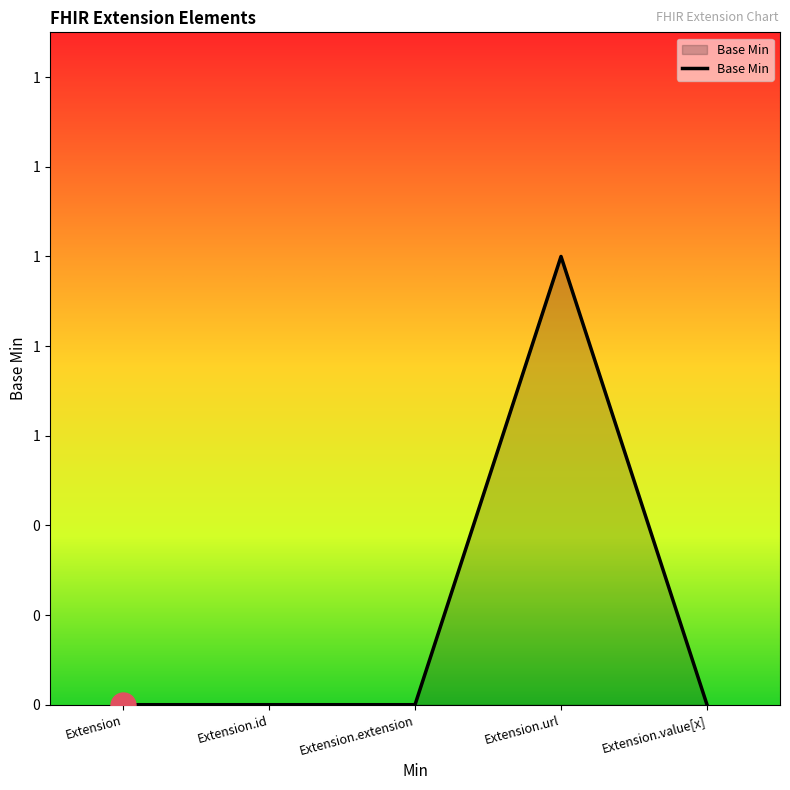

At which label is the value closest to 0?

Extension